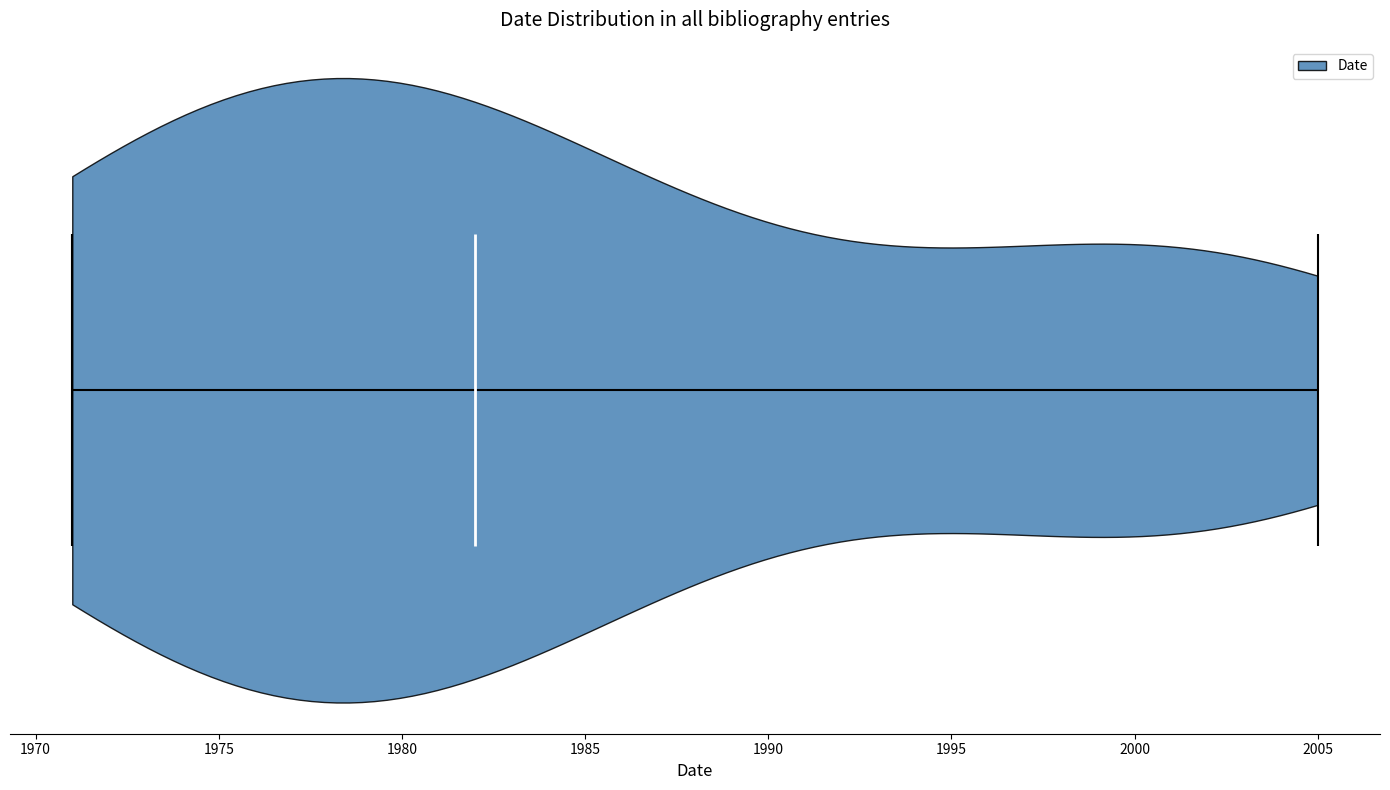

Read this violin plot against the x-axis: where its median line is, and the lowest and highest points the violin reaches. The values are not printed on the chart, so give them approximately, as read against the axis.

median line 1982, lowest point 1971, highest point 2005